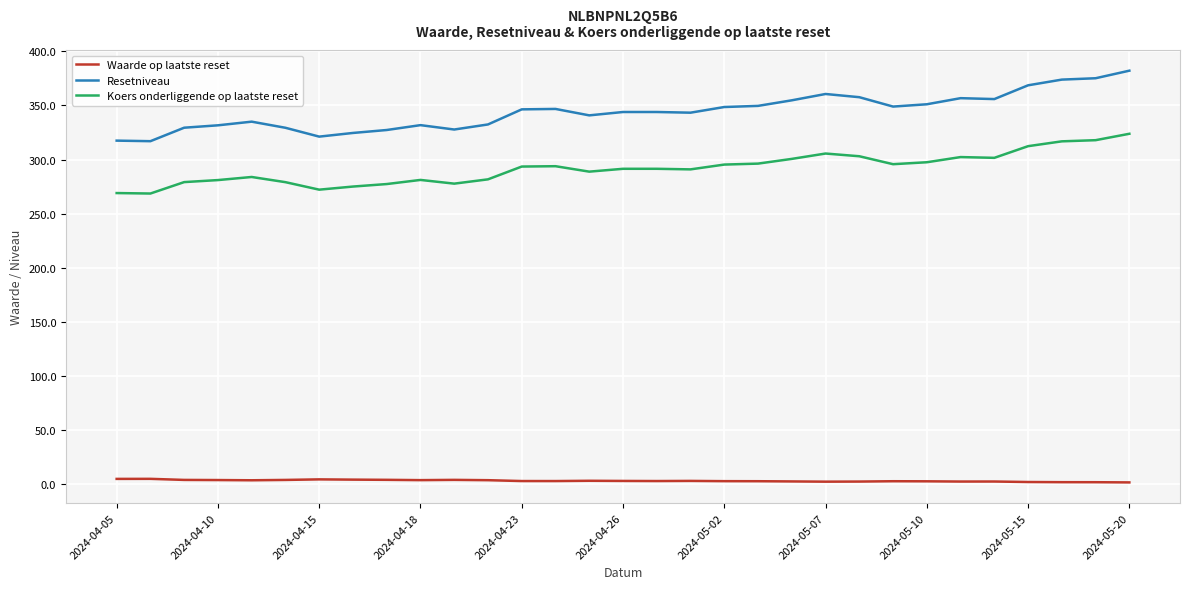

True or false: Resetniveau and Waarde op laatste reset intersect in this chart.

False